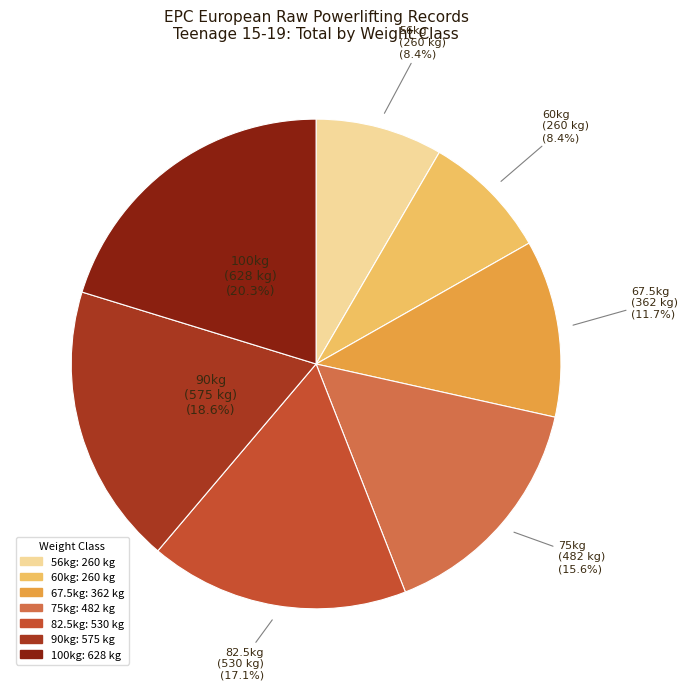

To the nearest percent, what is the combined percentage of 82.5kg and 67.5kg?

29%